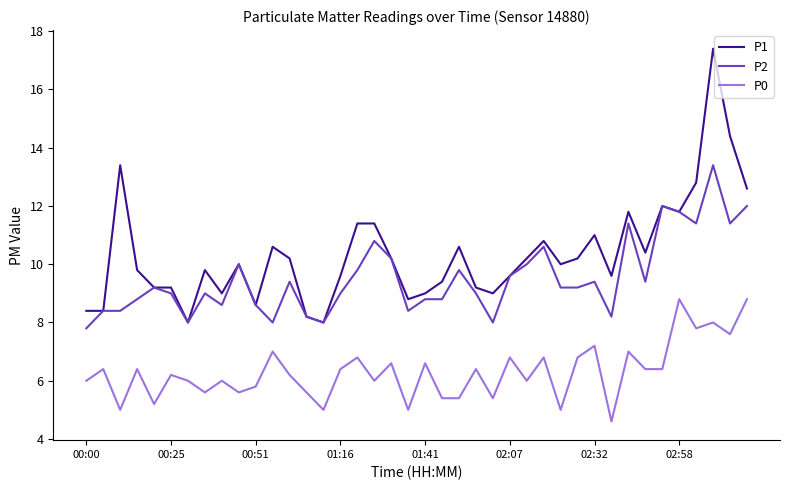

Which series has the largest total across all categories?

P1